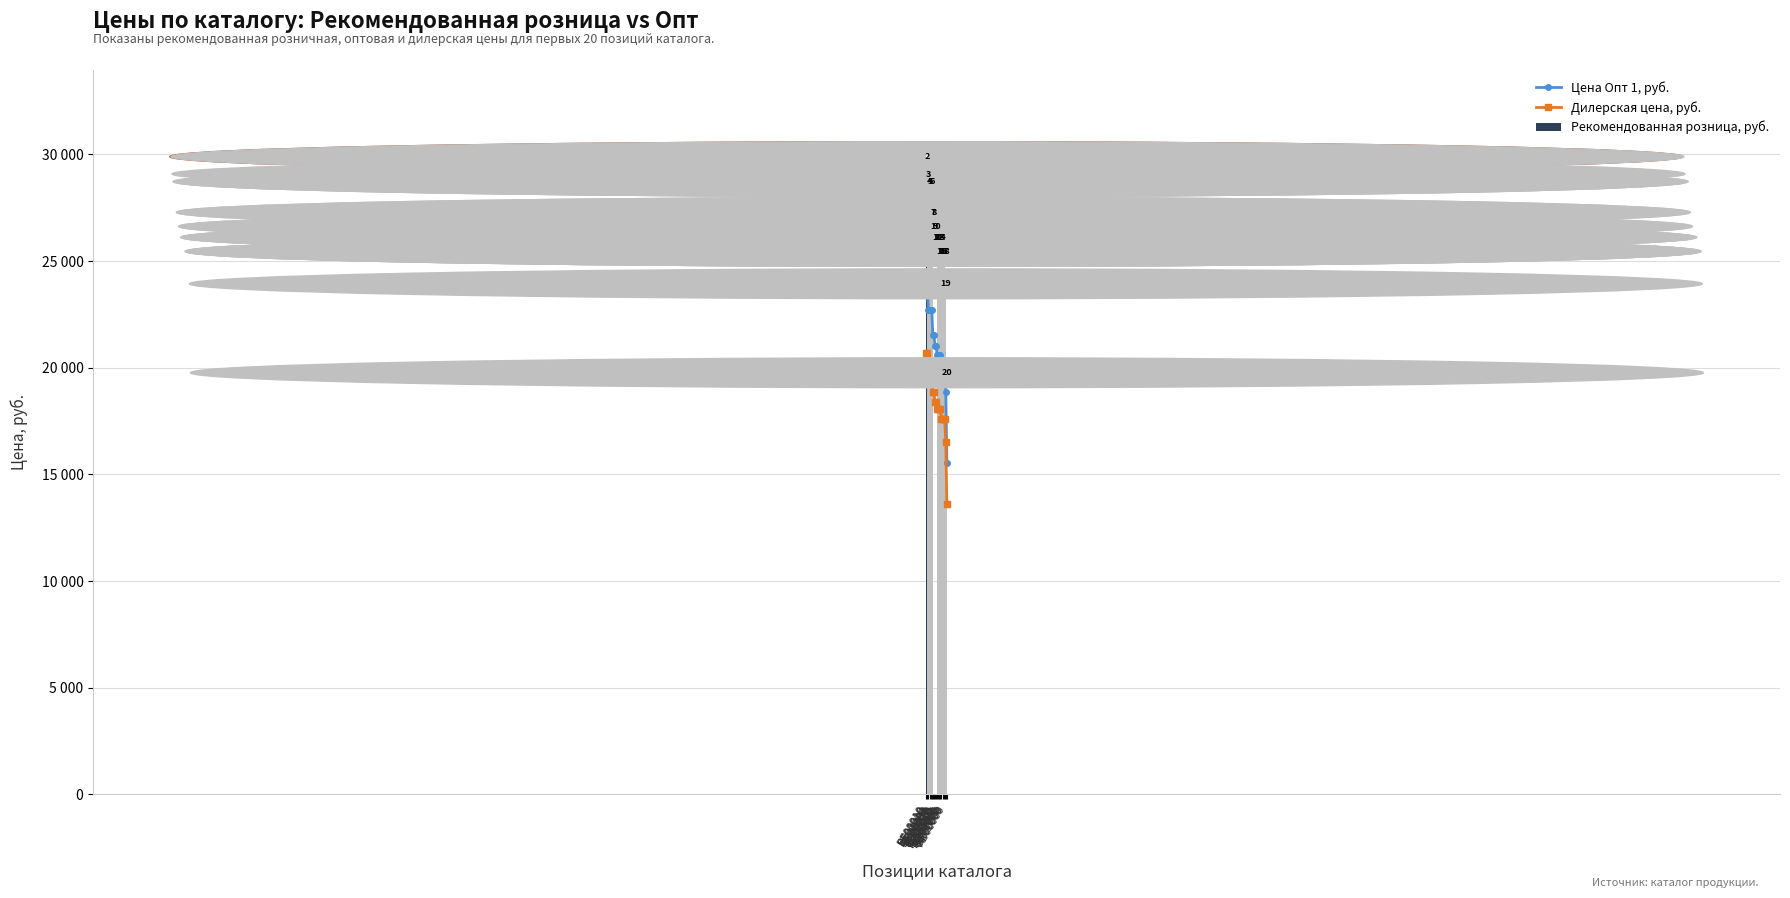

Is it true that Дилерская цена, руб. equals 20680 at BF01010?

True